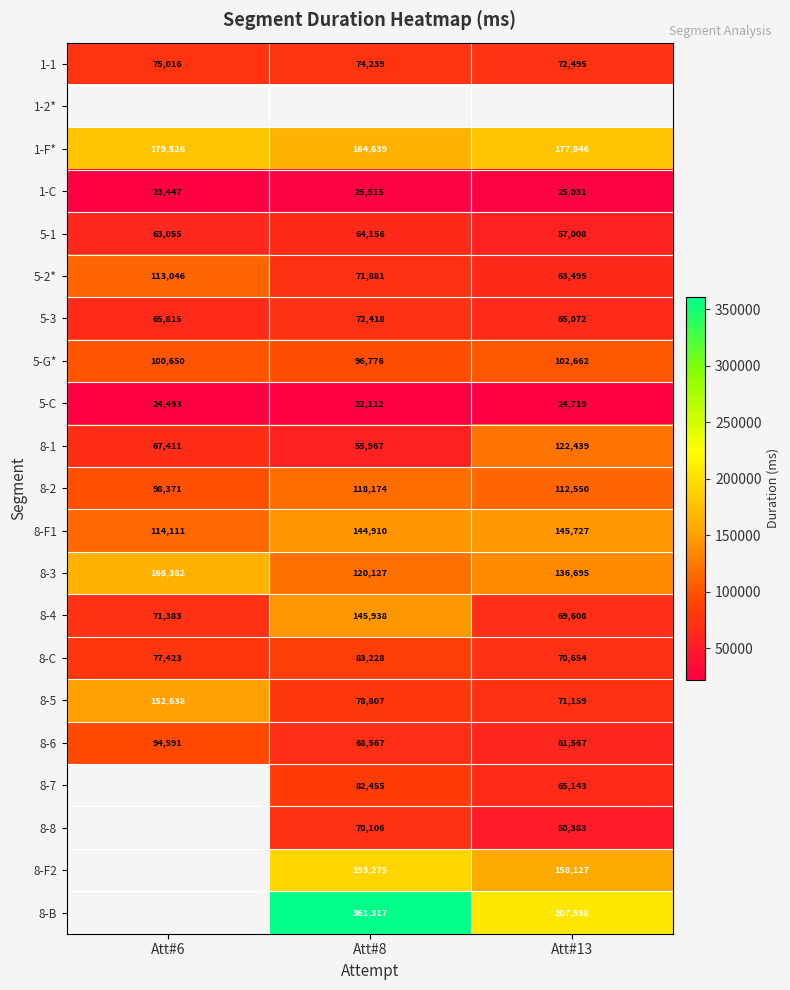

Count the 5-1 values in the range 57008 to 64156.

3